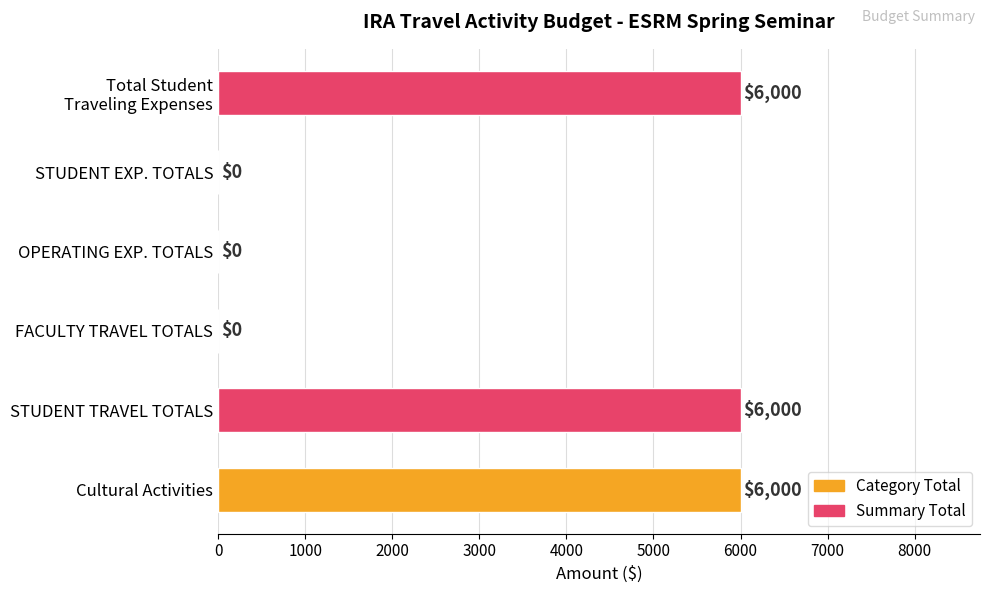

What is the sum of all values?

18000